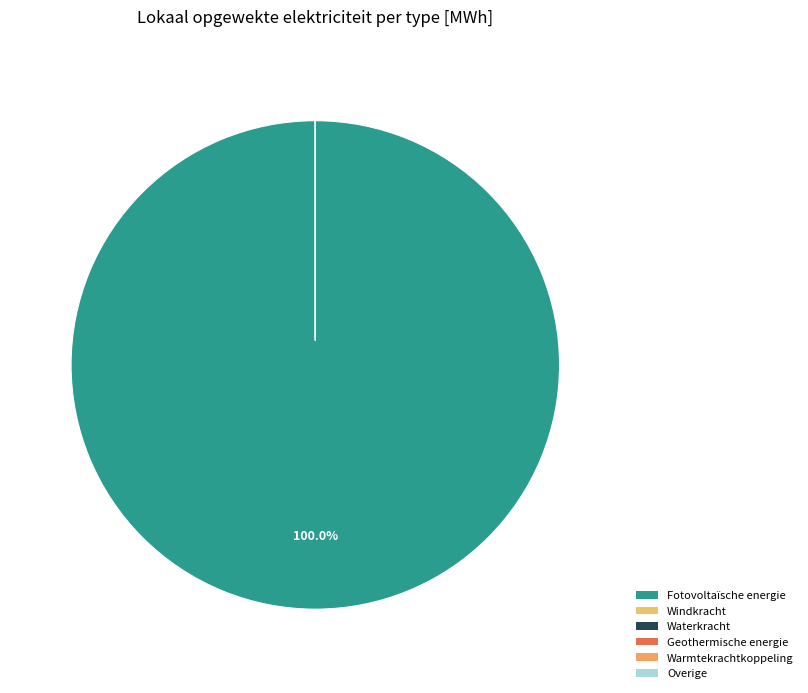

How much of the chart is everything except Warmtekrachtkoppeling?

100.0%